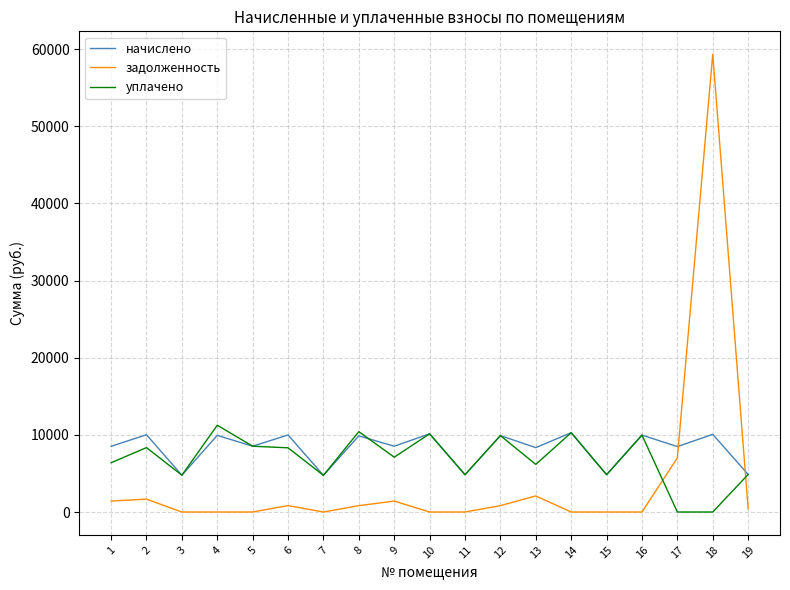

The начислено series shows 4995.6 at 16. True or false?

False